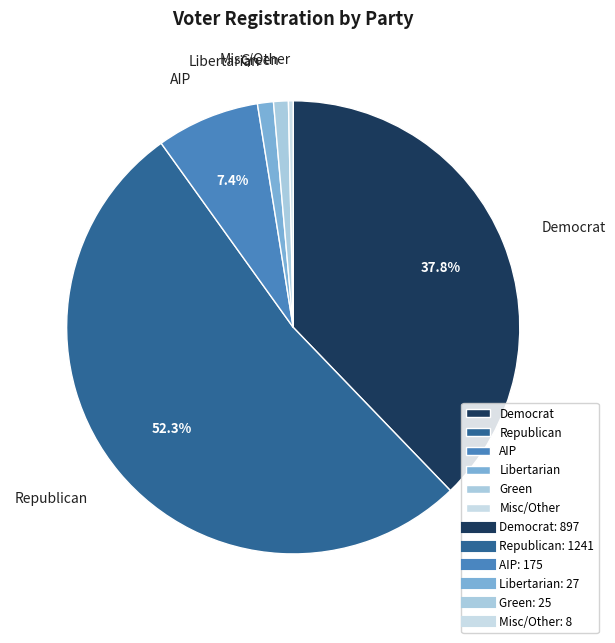

Which category has the biggest portion of the pie?

Republican